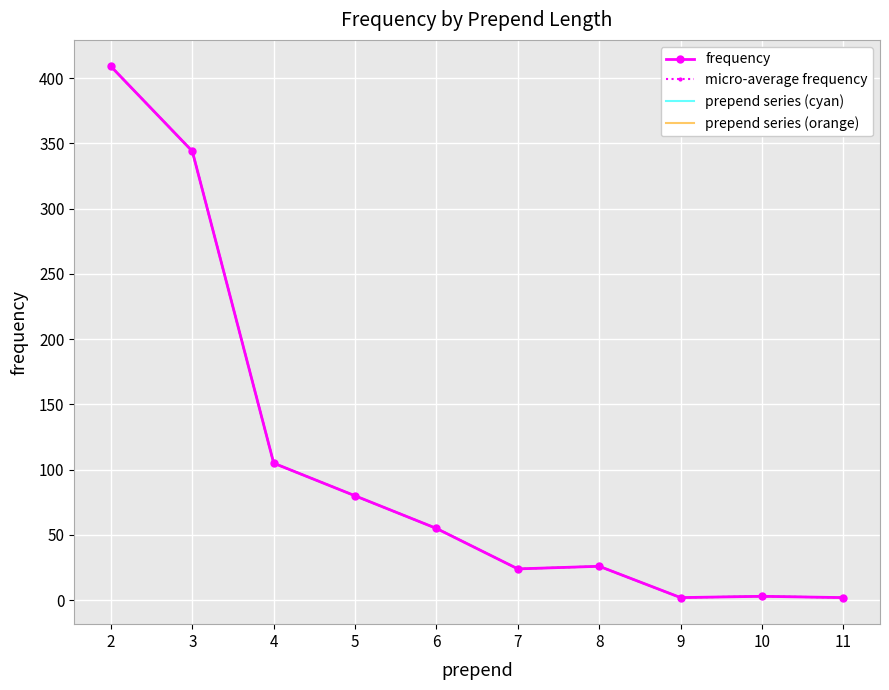

Rank the categories by frequency value from highest to lowest.

2, 3, 4, 5, 6, 8, 7, 10, 9, 11